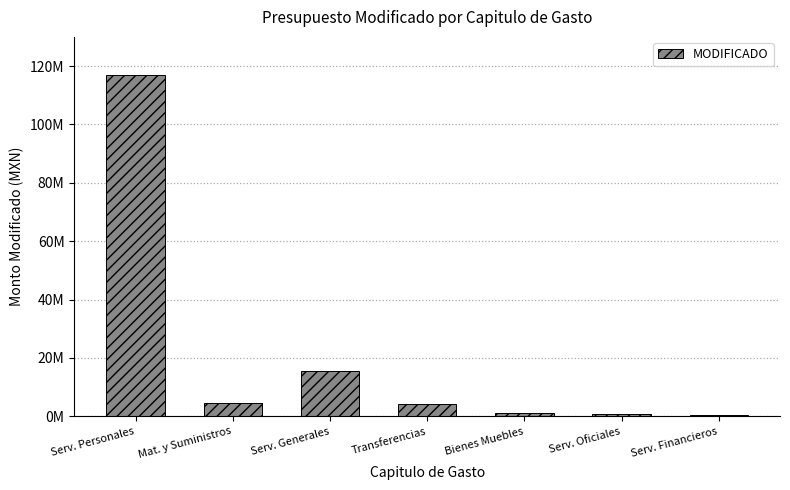

At which category does the chart reach its peak across all series?

Serv. Personales